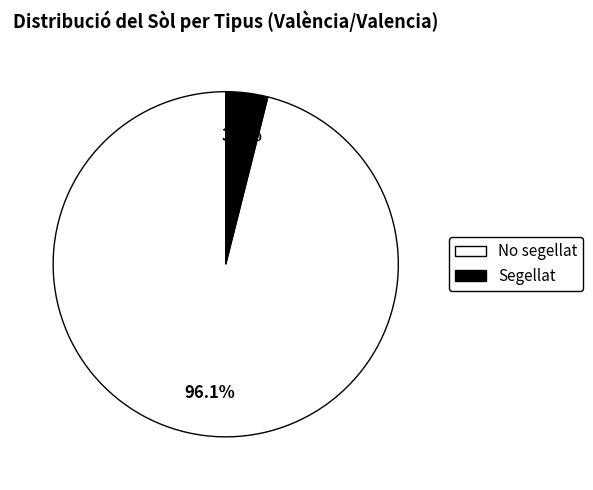

To the nearest percent, what is the difference between the largest and smallest slice percentages?

92%